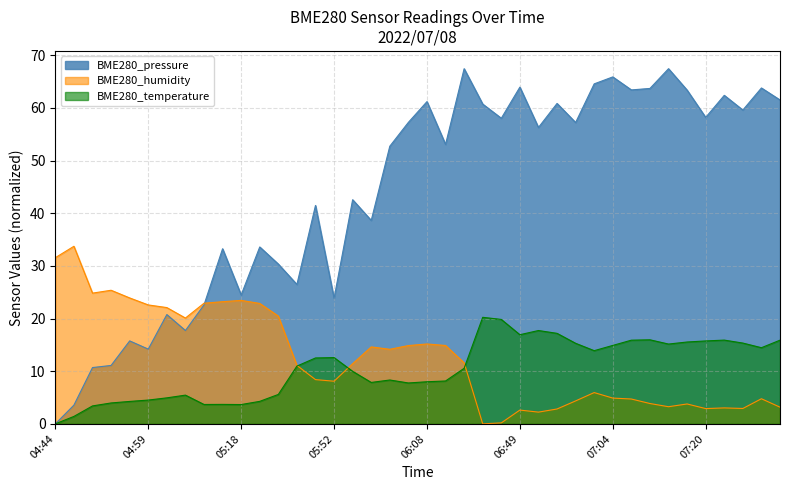

Which label corresponds to the smallest value in the chart?

04:44